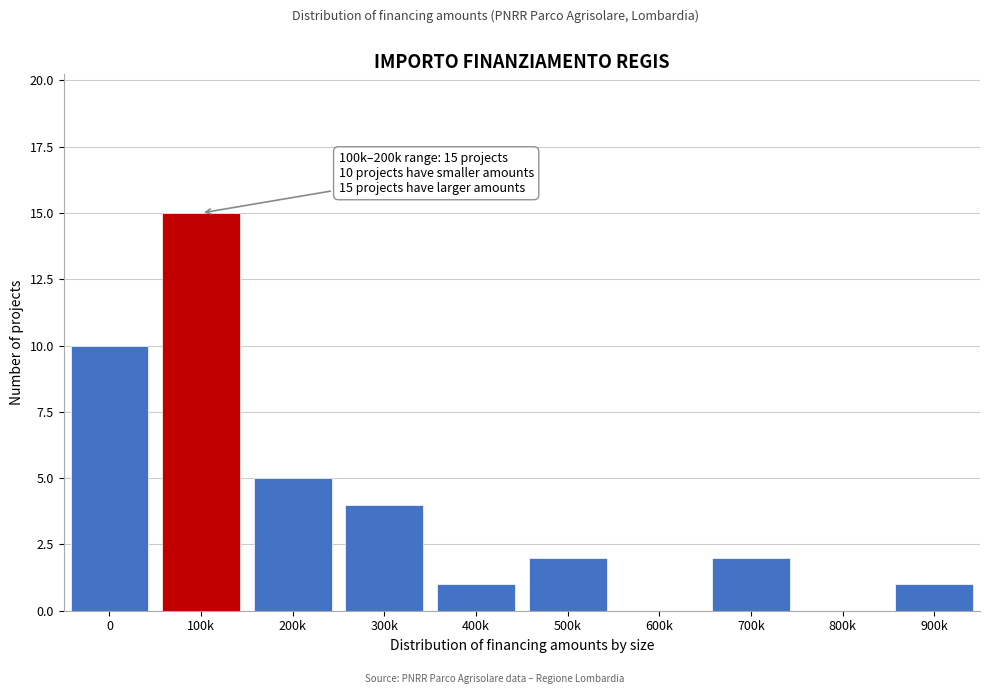

Reading left to right, transcribe all the data shown in this chart.

0=10	100k=15	200k=5	300k=4	400k=1	500k=2	600k=0	700k=2	800k=0	900k=1